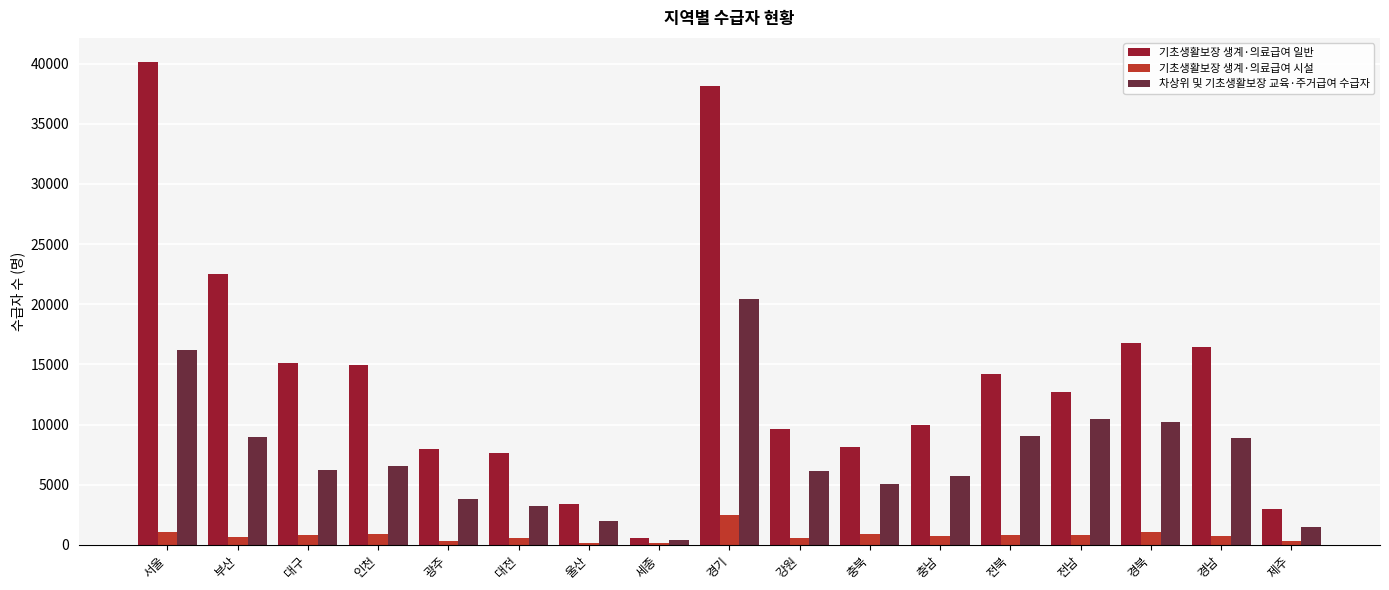

Between 경기 and 충북, which series saw the biggest shift?

기초생활보장 생계·의료급여 일반